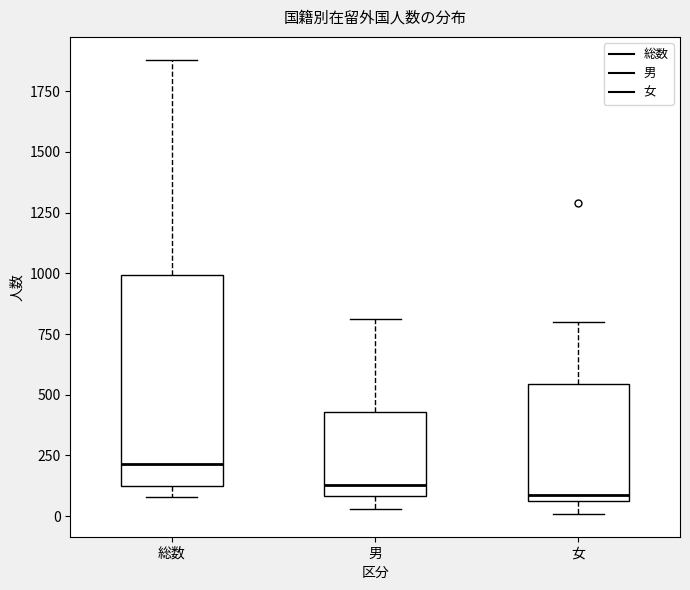

Reading left to right, transcribe this box plot: for each box, give where its median line is, the range the box spans, and where its two whiskers end, as read against the y-axis. The values are not printed on the chart, so give them approximately, as read against the axis.

総数: median 200, box 100 to 1000, whiskers 100 (just below the box's lower edge) to 1900
男: median 150, box 100 to 450, whiskers 50 to 800
女: median 100, box 50 to 550, whiskers 0 to 800